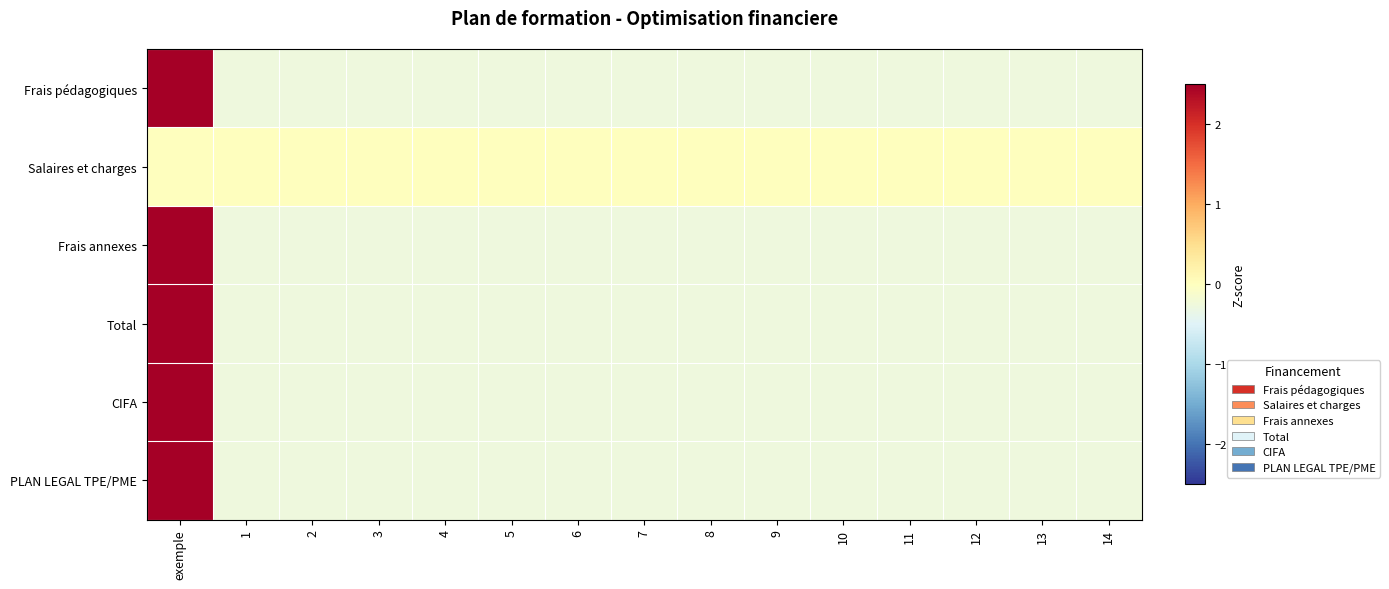

Reading right to left, list all the values displayed in this chart.

Frais pédagogiques: 14=-0.3	13=-0.3	12=-0.3	11=-0.3	10=-0.3	9=-0.3	8=-0.3	7=-0.3	6=-0.3	5=-0.3	4=-0.3	3=-0.3	2=-0.3	1=-0.3	exemple=3.7
Salaires et charges: 14=0.0	13=0.0	12=0.0	11=0.0	10=0.0	9=0.0	8=0.0	7=0.0	6=0.0	5=0.0	4=0.0	3=0.0	2=0.0	1=0.0	exemple=0.0
Frais annexes: 14=-0.3	13=-0.3	12=-0.3	11=-0.3	10=-0.3	9=-0.3	8=-0.3	7=-0.3	6=-0.3	5=-0.3	4=-0.3	3=-0.3	2=-0.3	1=-0.3	exemple=3.7
Total: 14=-0.3	13=-0.3	12=-0.3	11=-0.3	10=-0.3	9=-0.3	8=-0.3	7=-0.3	6=-0.3	5=-0.3	4=-0.3	3=-0.3	2=-0.3	1=-0.3	exemple=3.7
CIFA: 14=-0.3	13=-0.3	12=-0.3	11=-0.3	10=-0.3	9=-0.3	8=-0.3	7=-0.3	6=-0.3	5=-0.3	4=-0.3	3=-0.3	2=-0.3	1=-0.3	exemple=3.7
PLAN LEGAL TPE/PME: 14=-0.3	13=-0.3	12=-0.3	11=-0.3	10=-0.3	9=-0.3	8=-0.3	7=-0.3	6=-0.3	5=-0.3	4=-0.3	3=-0.3	2=-0.3	1=-0.3	exemple=3.7